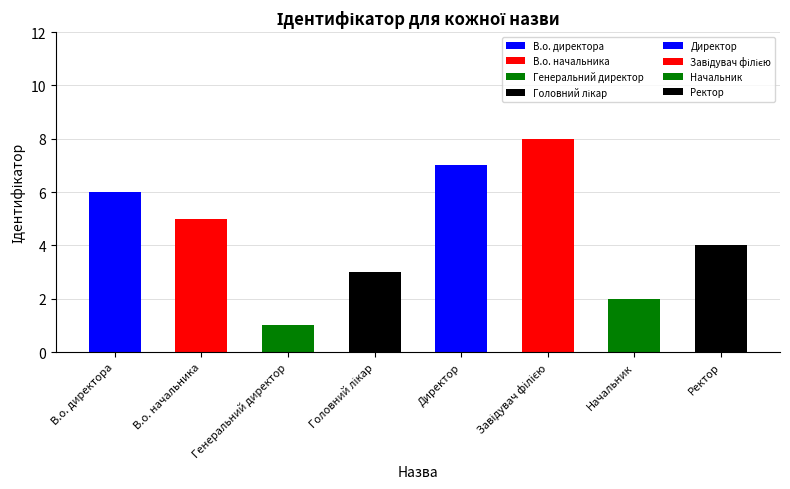

What is the sum of the values at Завідувач філією and Начальник?

10